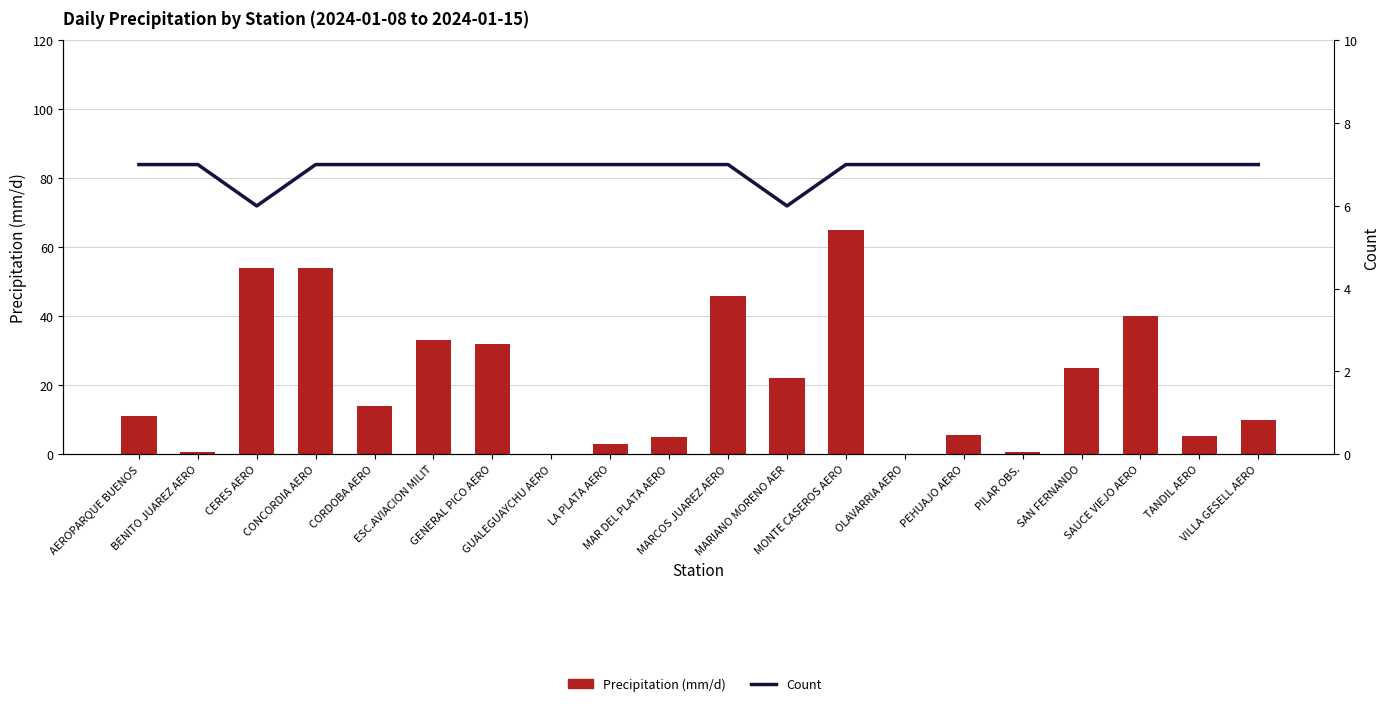

Is the value of Count at OLAVARRIA AERO greater than the value of Precipitation (mm/d) at LA PLATA AERO?

Yes